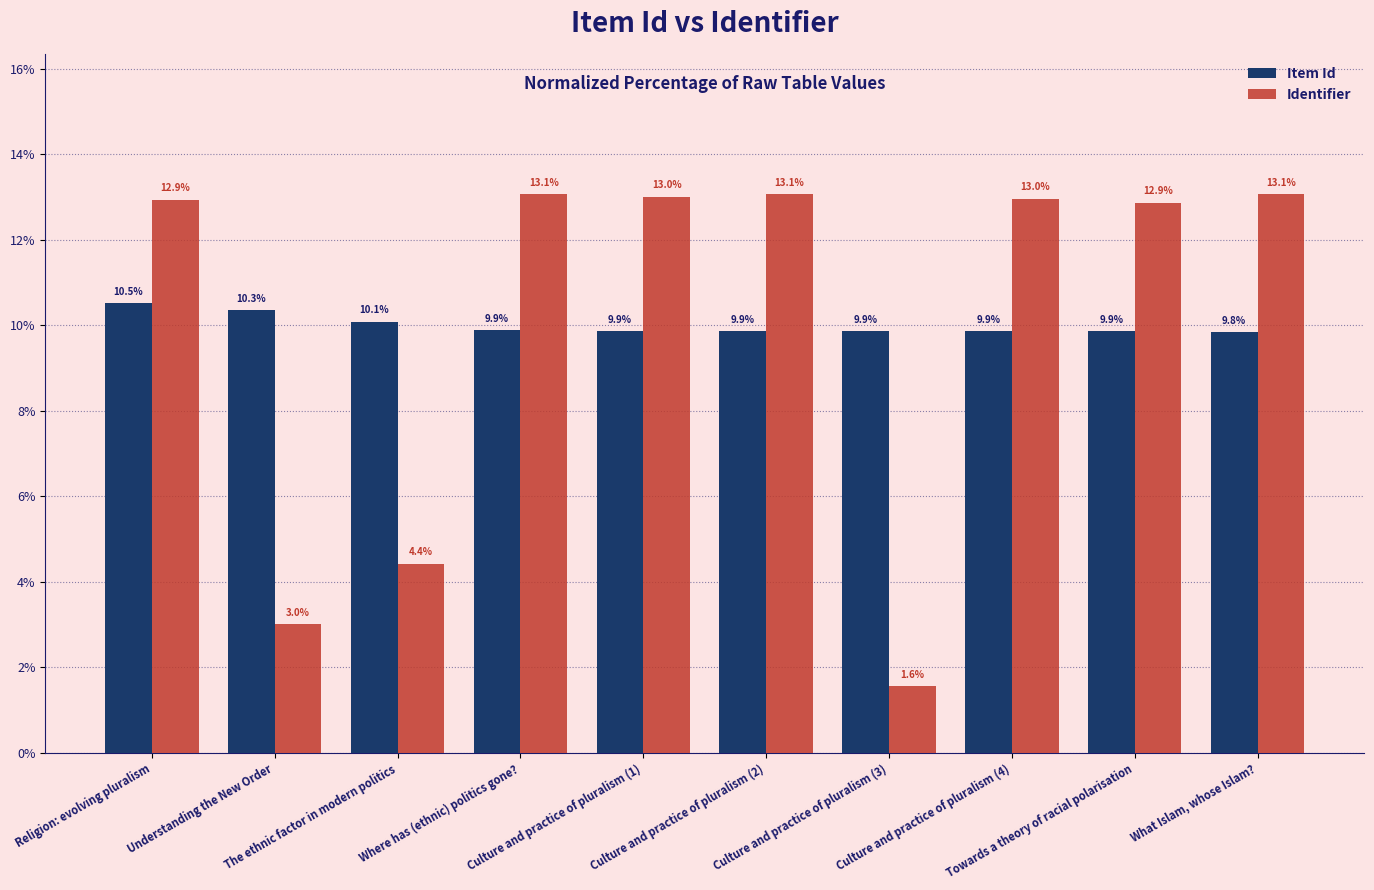

What is the greatest value displayed?

13.1